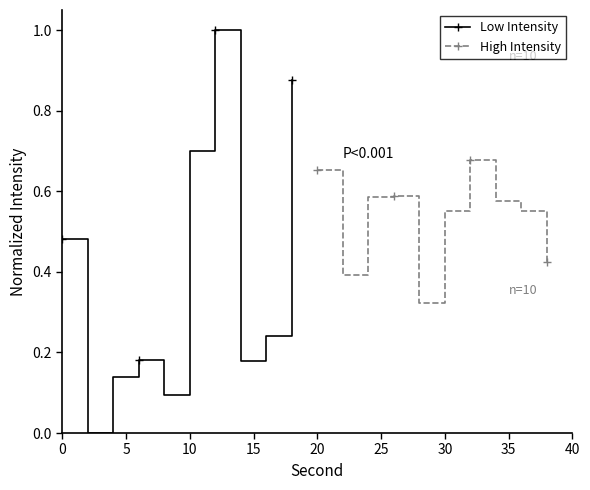

True or false: Low Intensity has more than 0 interior local peaks.

True